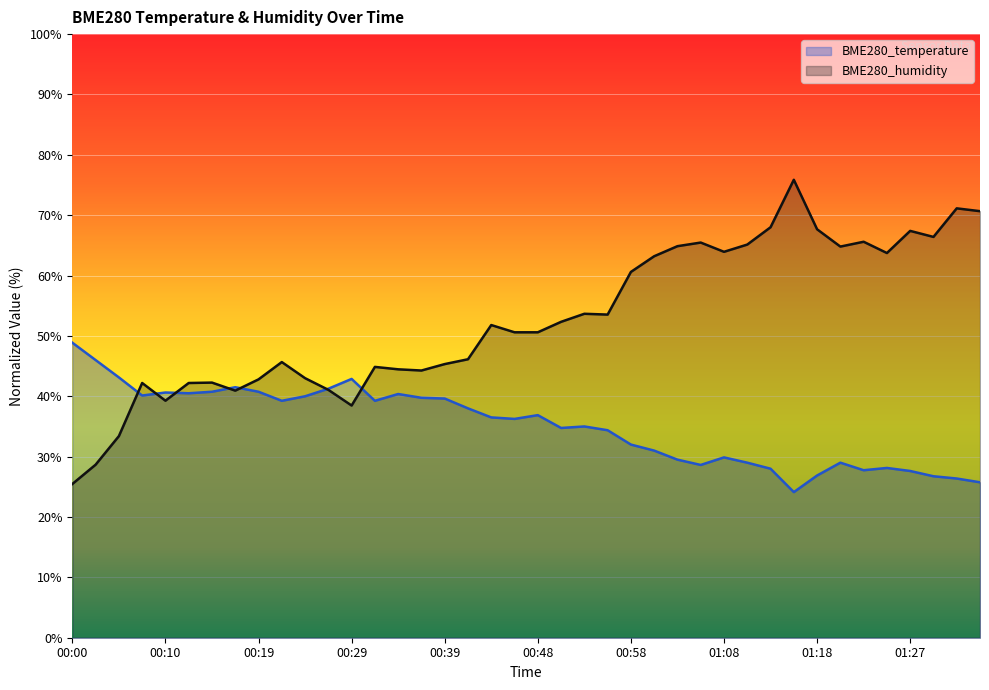

Between 00:12 and 00:48, which is larger?

00:12